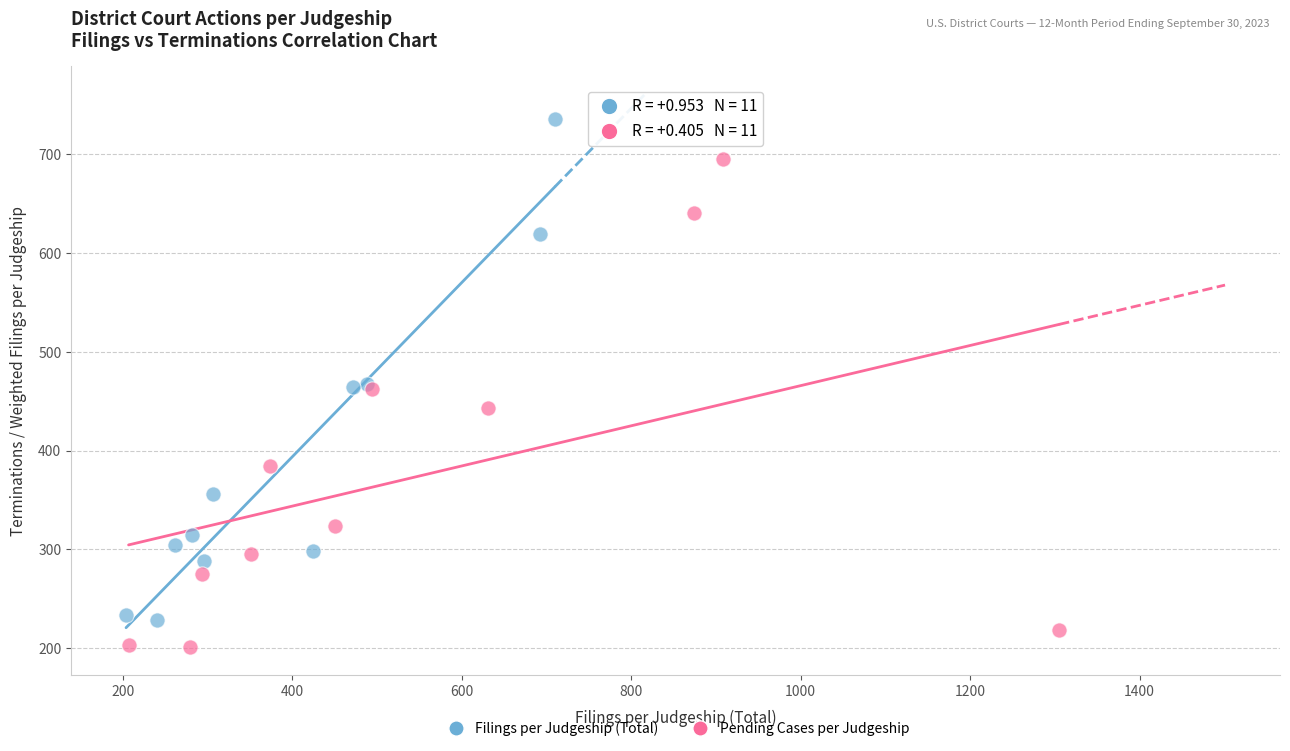

Which series reaches the minimum Y coordinate?

Pending Cases per Judgeship